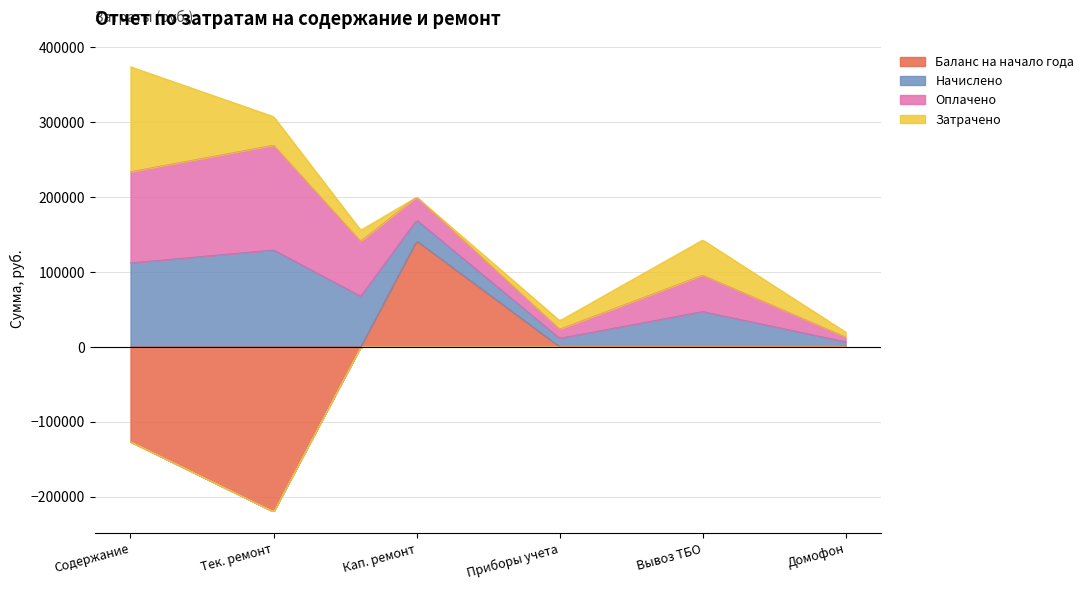

Reading right to left, extract all data points from this chart.

Баланс на начало года: 0.0	0.0	0.0	141302.8	-219893.6	-126649.9
Начислено: 6708.0	47059.7	11415.0	27899.8	129225.6	112014.8
Оплачено: 6273.0	48590.6	12134.4	30635.7	139920.6	121698.9
Затрачено: 6708.0	47059.7	11415.0	0.0	38135.2	140070.3